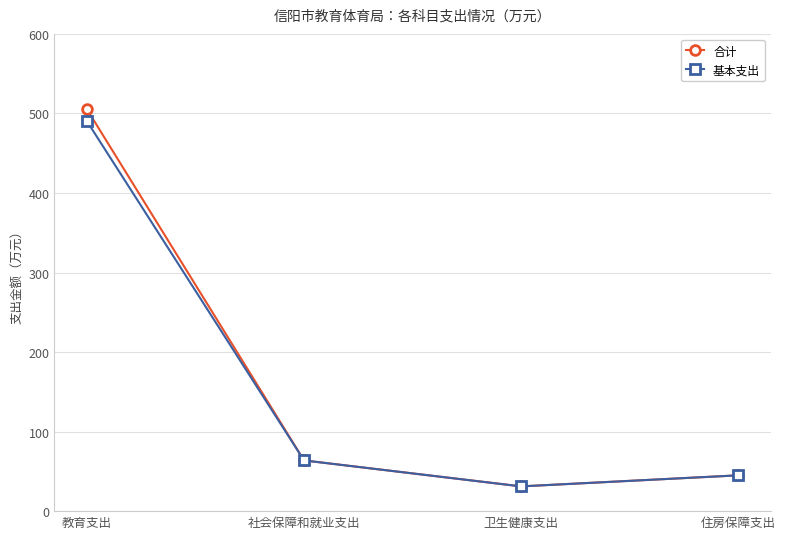

Which series has the largest range (max minus min)?

合计